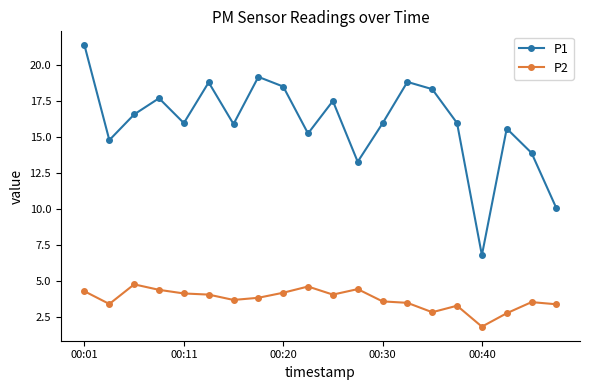

What is the difference between the maximum and minimum values in the P1 series?

14.5